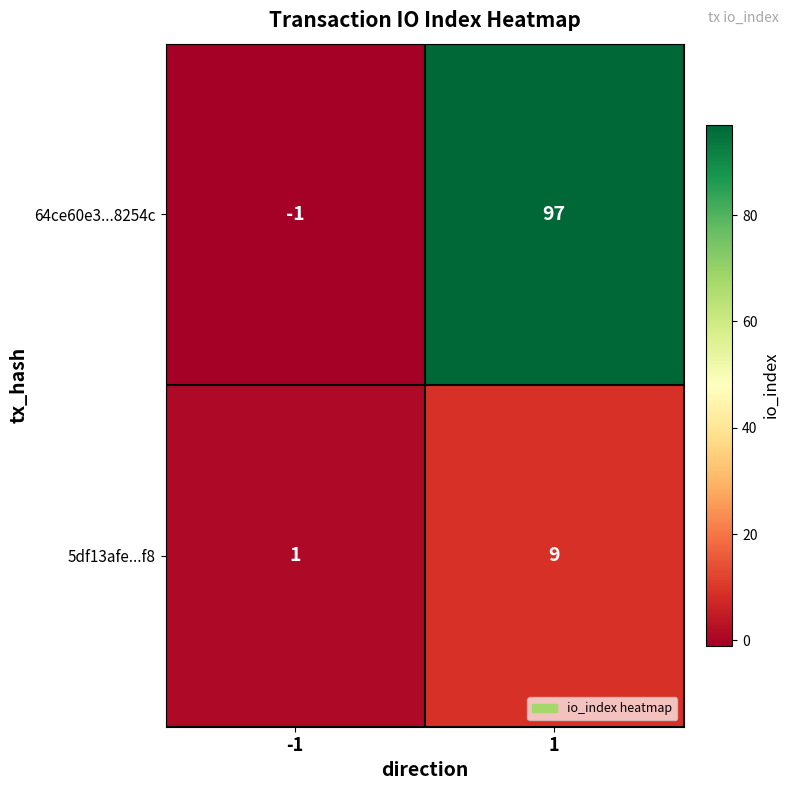

What is the approximate value of 64ce60e3...8254c at 1, to the nearest 5?

95